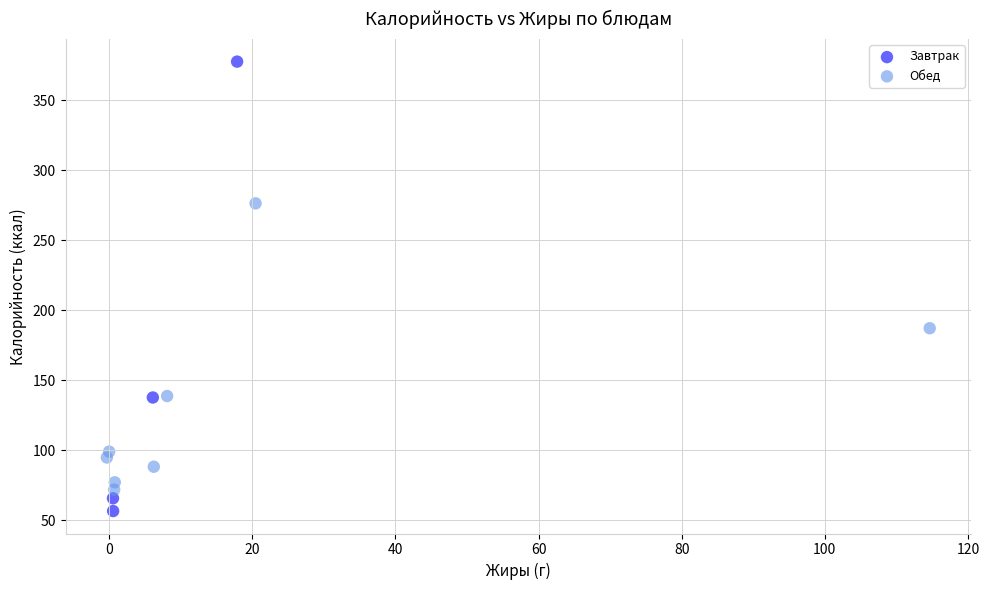

Which series has the largest Y range (max minus min)?

Завтрак